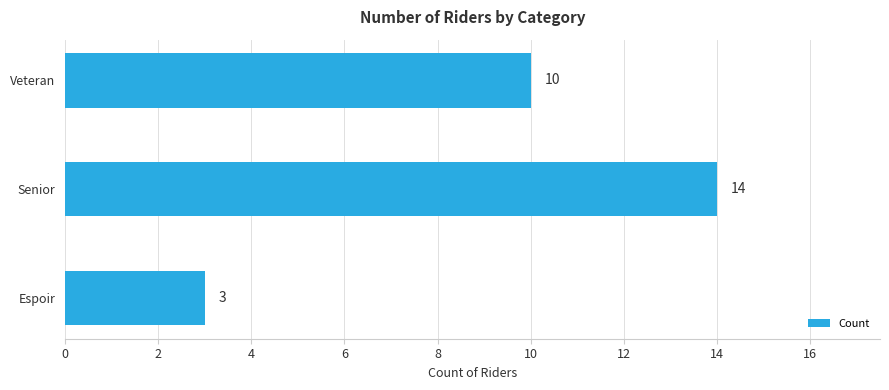

What is the difference between the maximum and second lowest values?

4